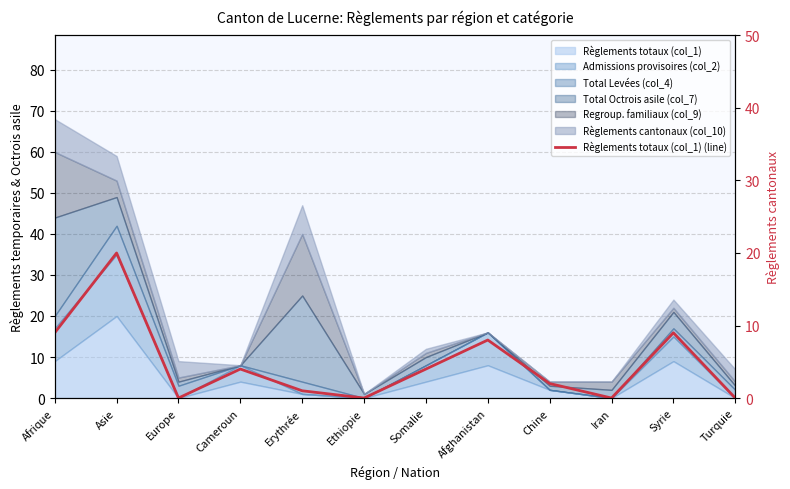

Approximately how many times larger is the value at Afghanistan compared to Syrie?

0.9